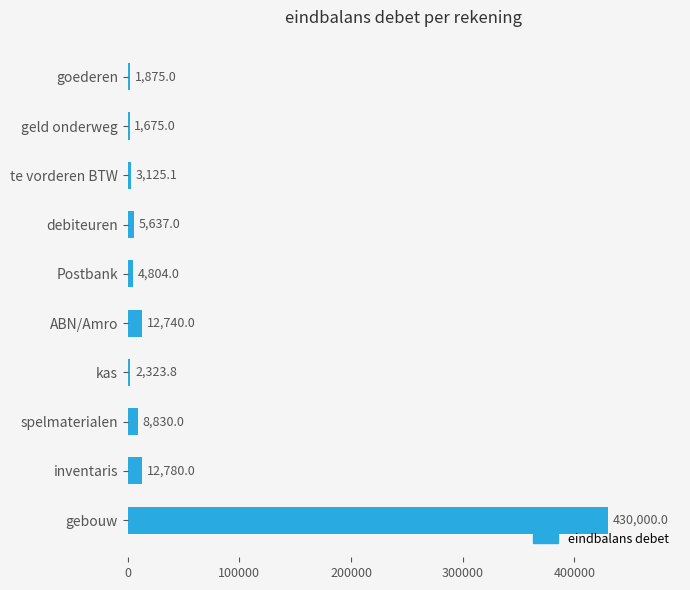

What is the approximate value at inventaris?

12780.0